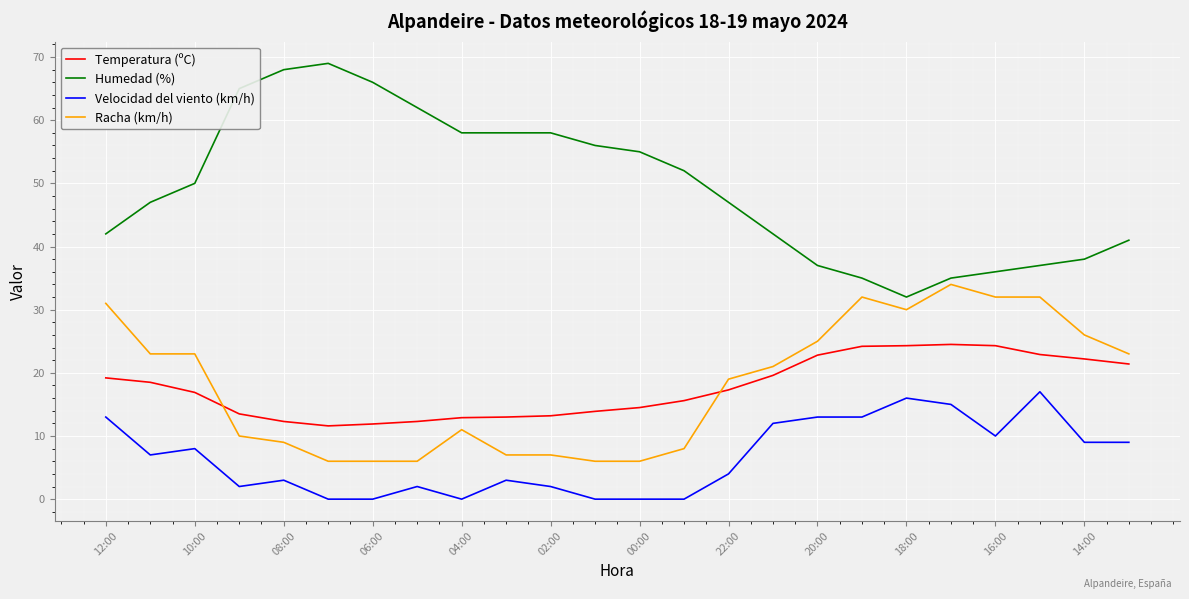

Which series has the largest range (max minus min)?

Humedad (%)